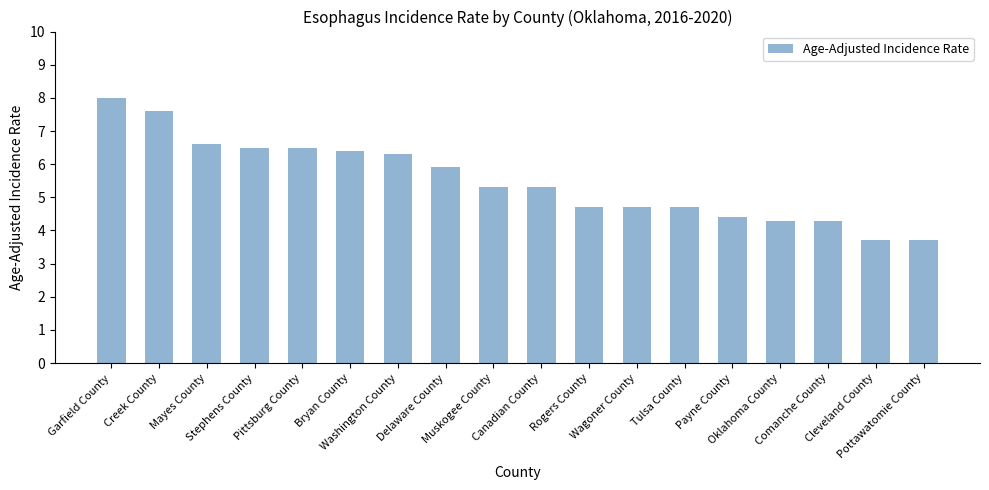

What is the greatest value displayed?

8.0